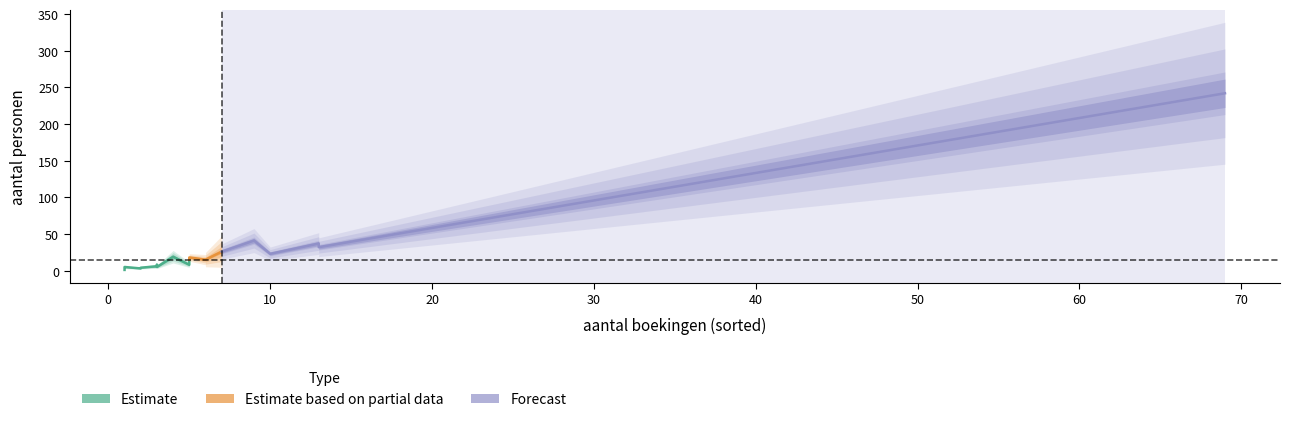

Is this an area chart (filled region under the line)?

No